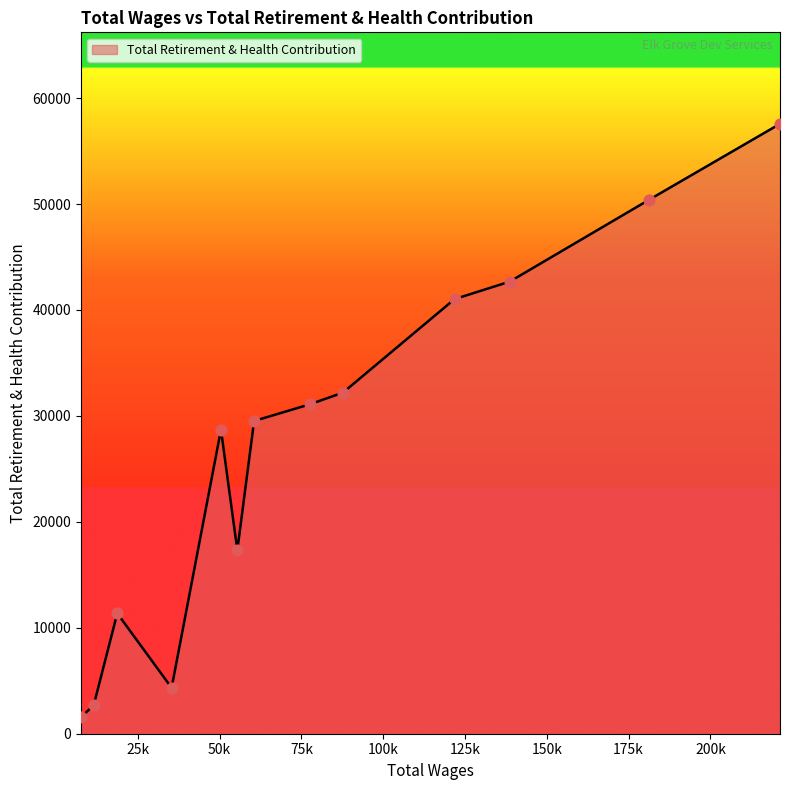

What is the maximum value shown in the chart?

57570